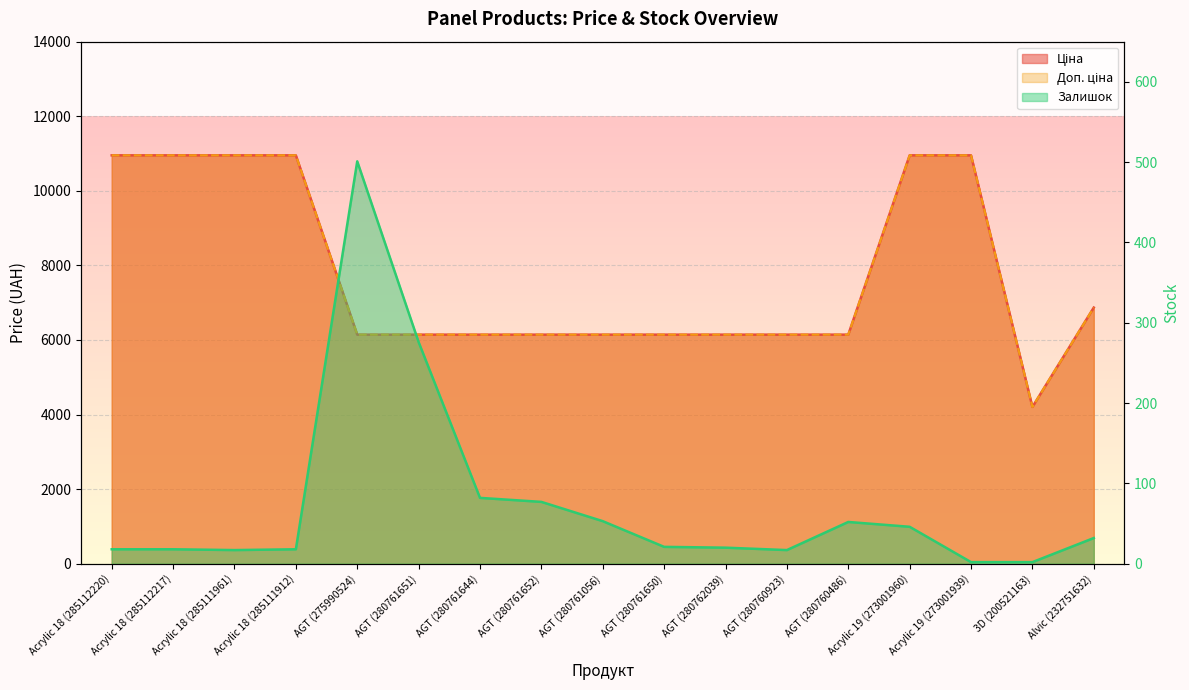

Is the value of Доп. ціна at AGT (275990524) greater than the value of Залишок at AGT (280760923)?

Yes